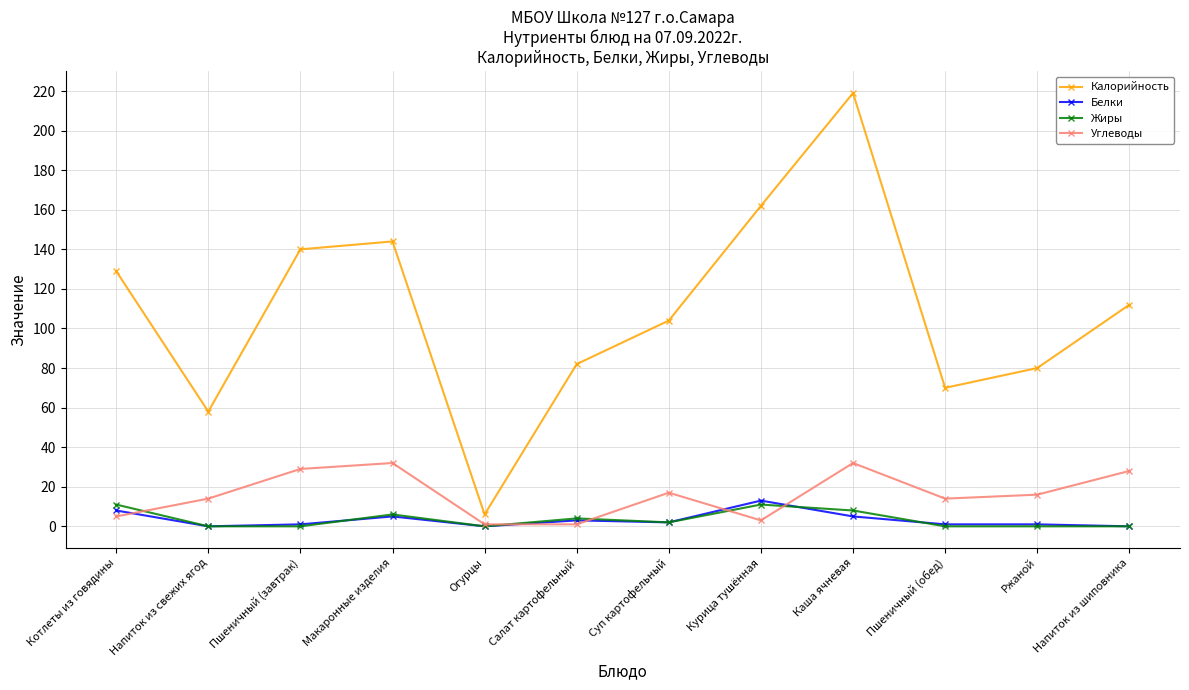

What position from the right is Макаронные изделия?

9